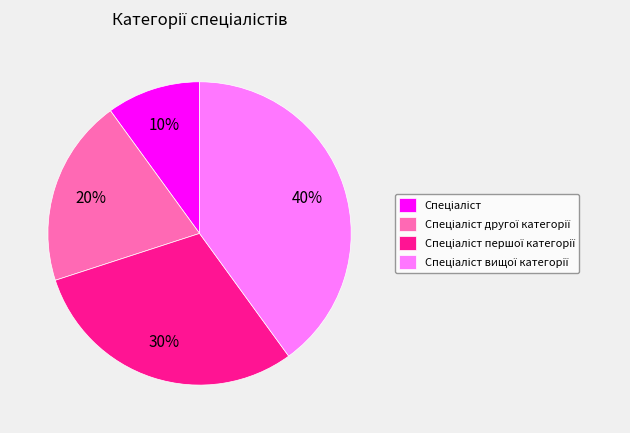

Is there any slice that represents more than half of the pie?

No